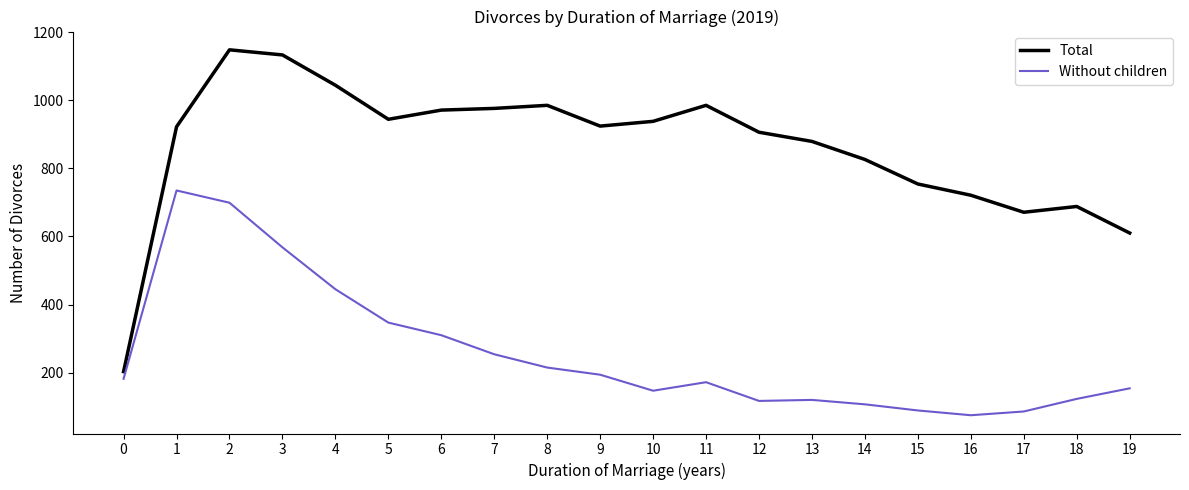

What is the sum of the Without children values at 9 and 15?

283